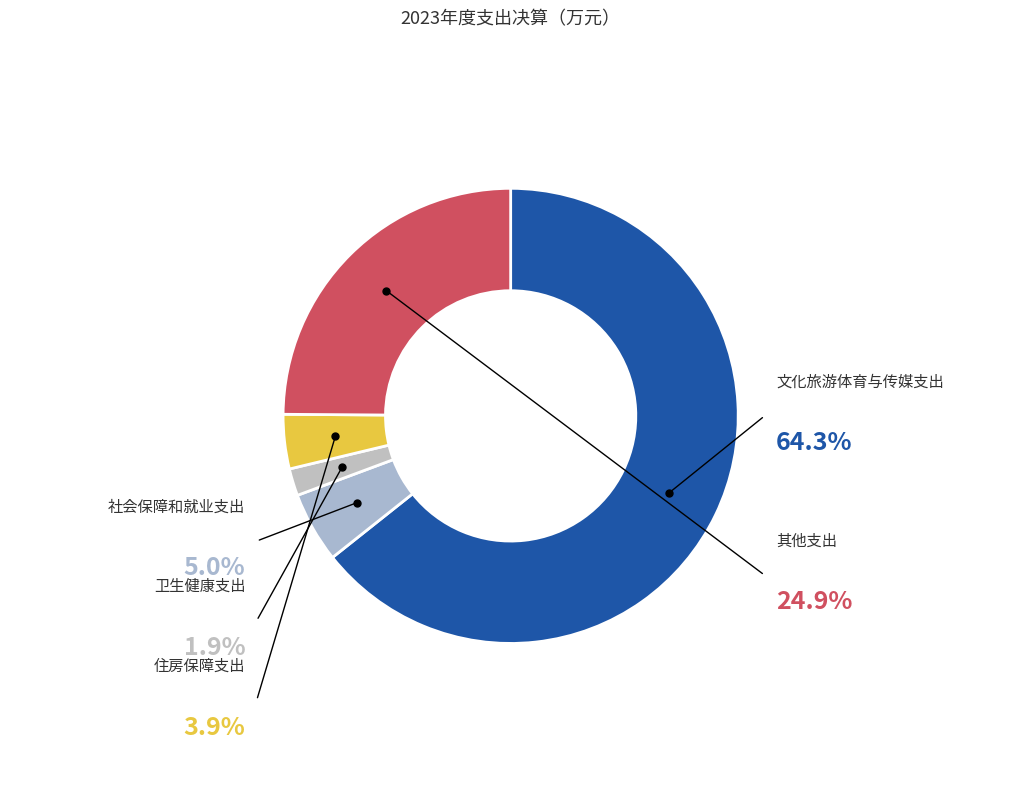

Is it true that 文化旅游体育与传媒支出 is 79% of the pie?

False